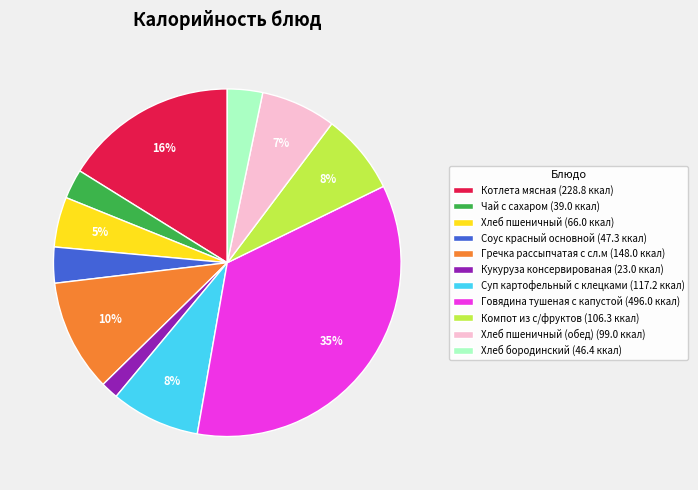

The Гречка рассыпчатая с сл.м (148.0 ккал) slice represents 10% of the pie. True or false?

True